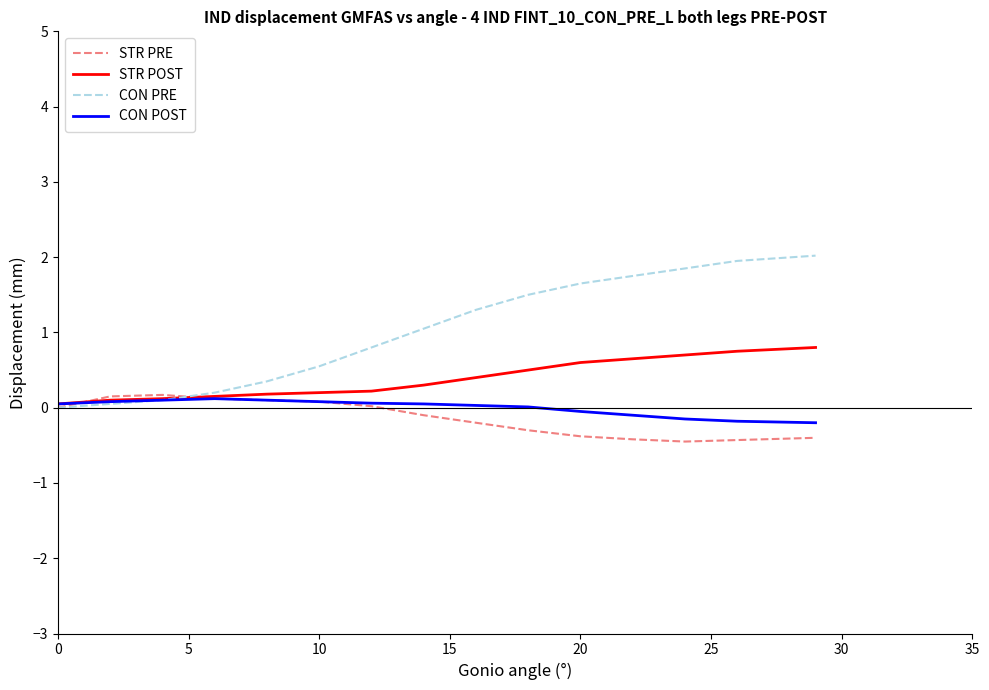

Which series has the largest total across all categories?

CON PRE